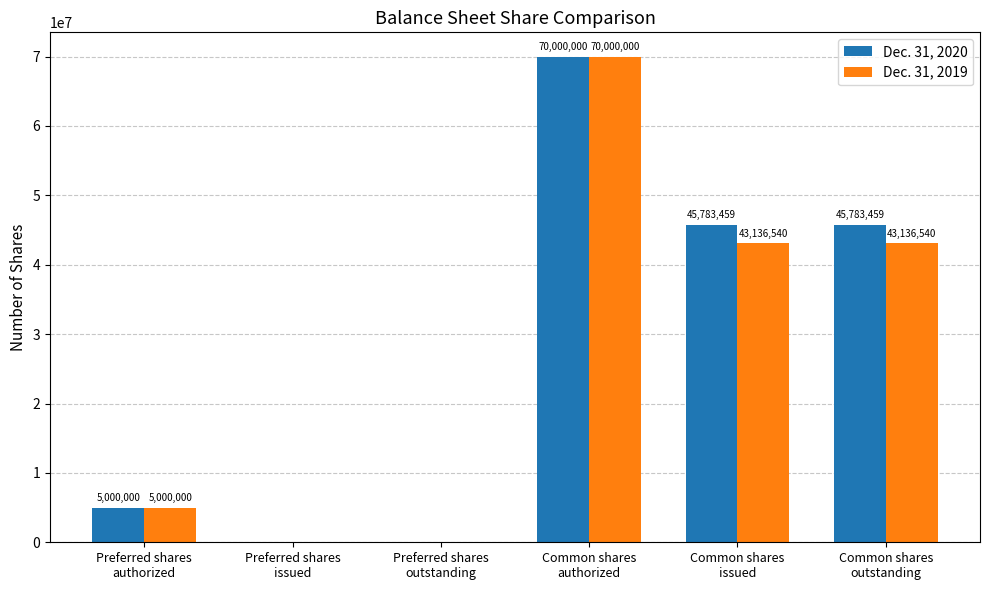

What is the difference between the Dec. 31, 2020 values at Common shares
authorized and Preferred shares
outstanding?

70000000